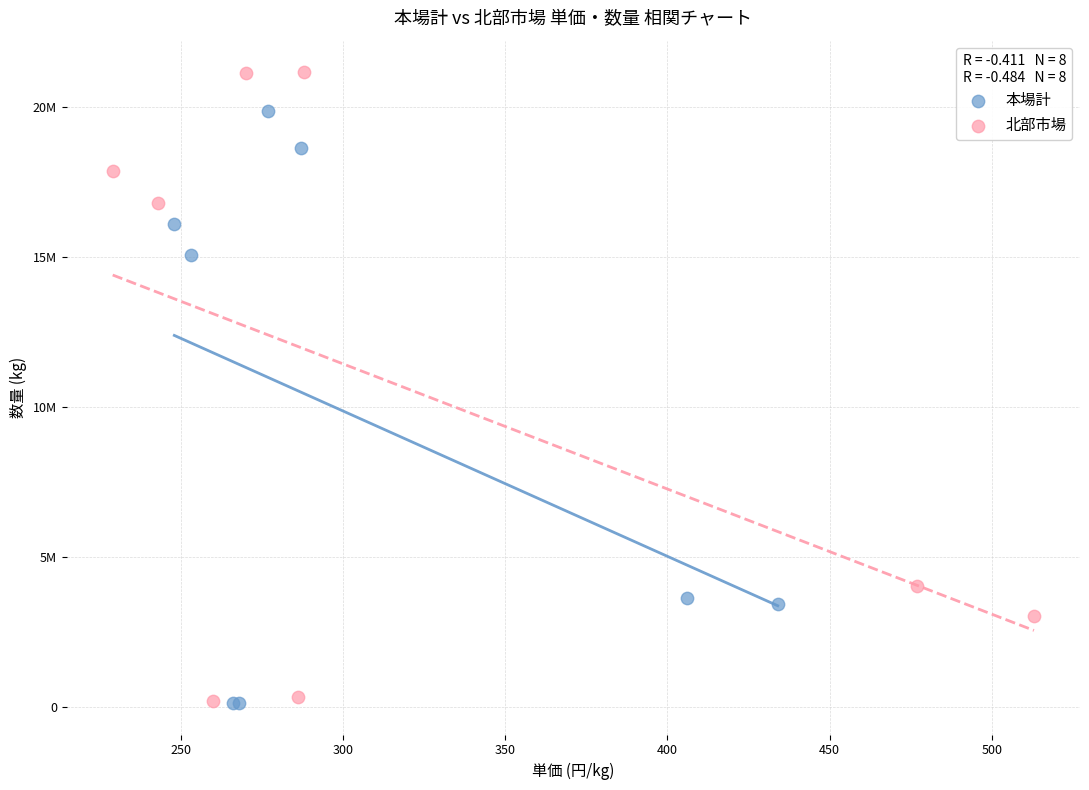

Which series reaches the maximum Y coordinate?

北部市場